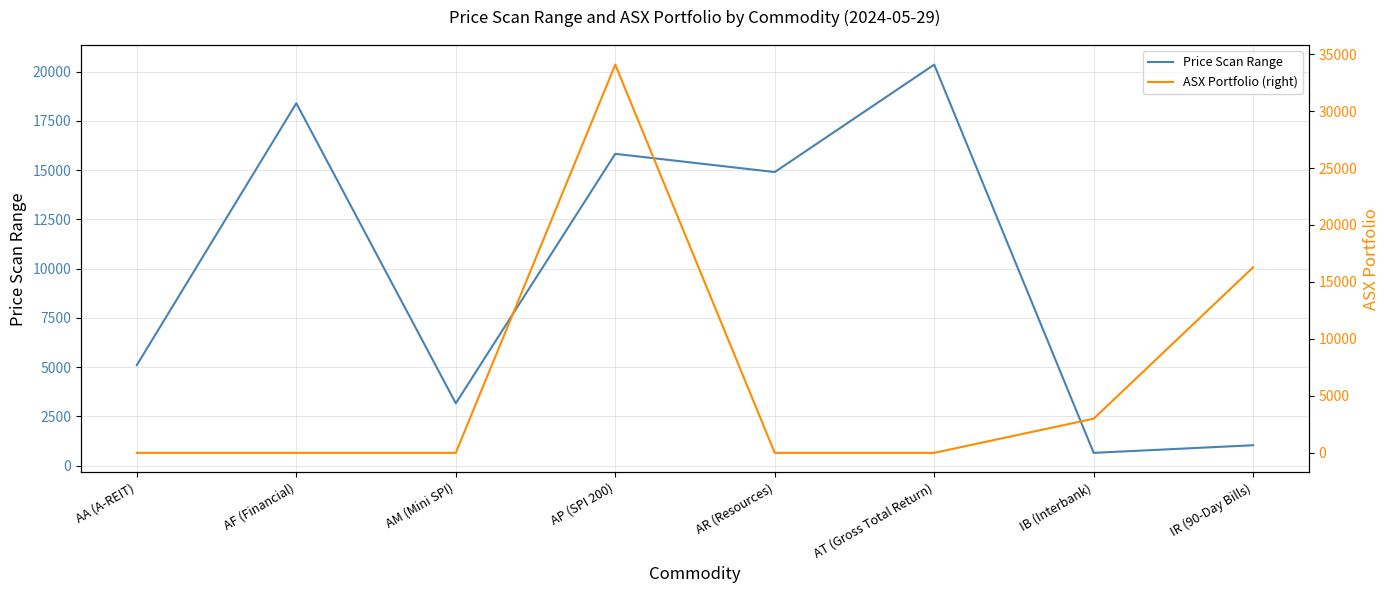

What is the sum of all ASX Portfolio (right) values?

53367